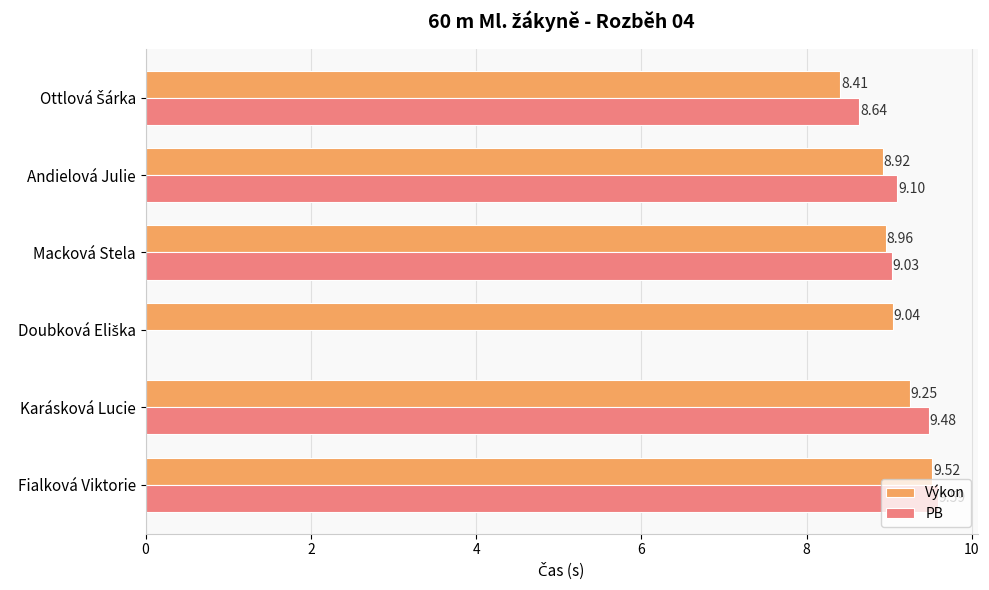

How many series are shown in this chart?

2